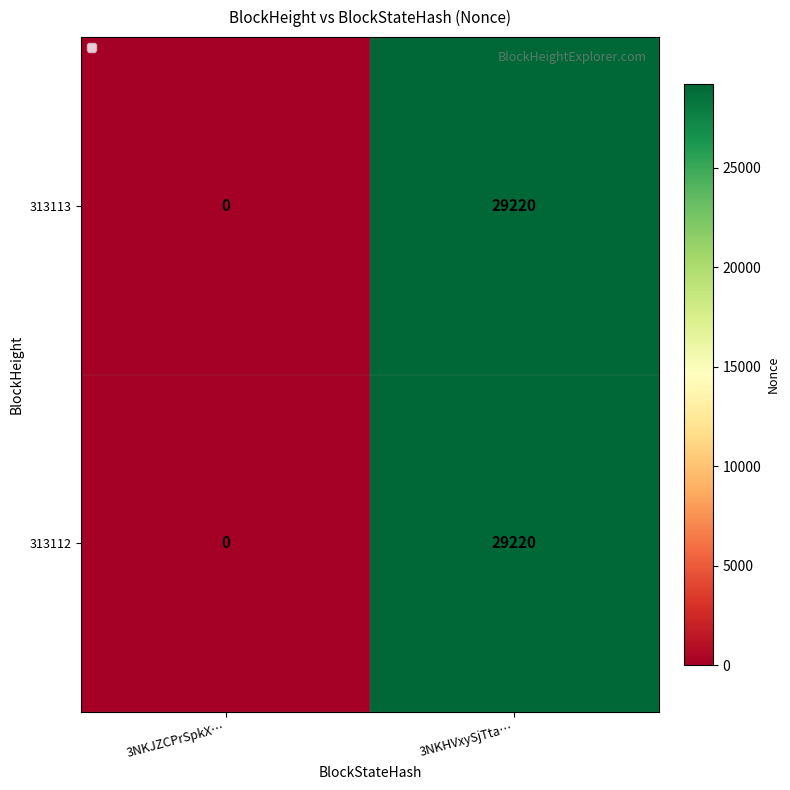

Rank the categories by 313112 value from highest to lowest.

3NKHVxySjTta…, 3NKJZCPrSpkX…